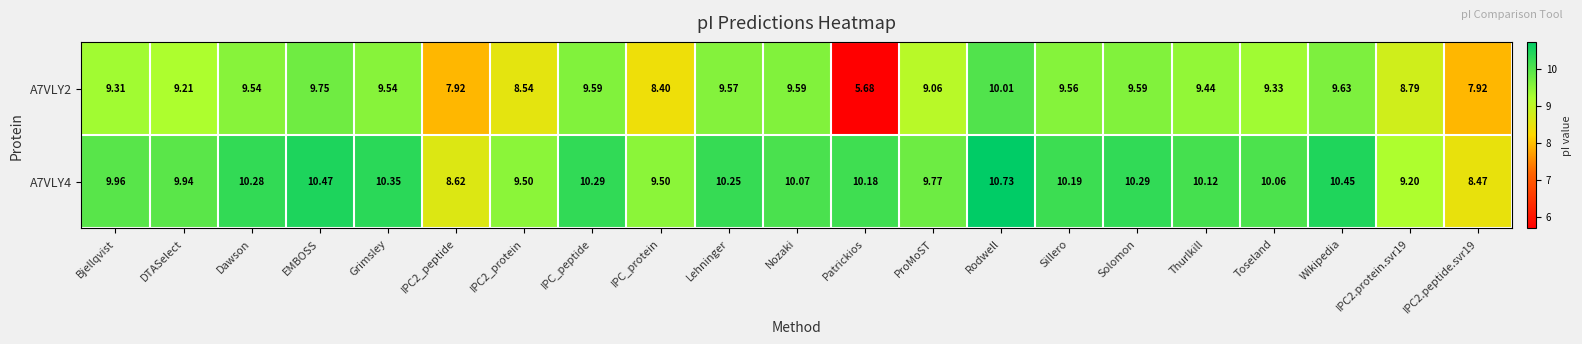

At how many categories does at least one series exceed 6?

21